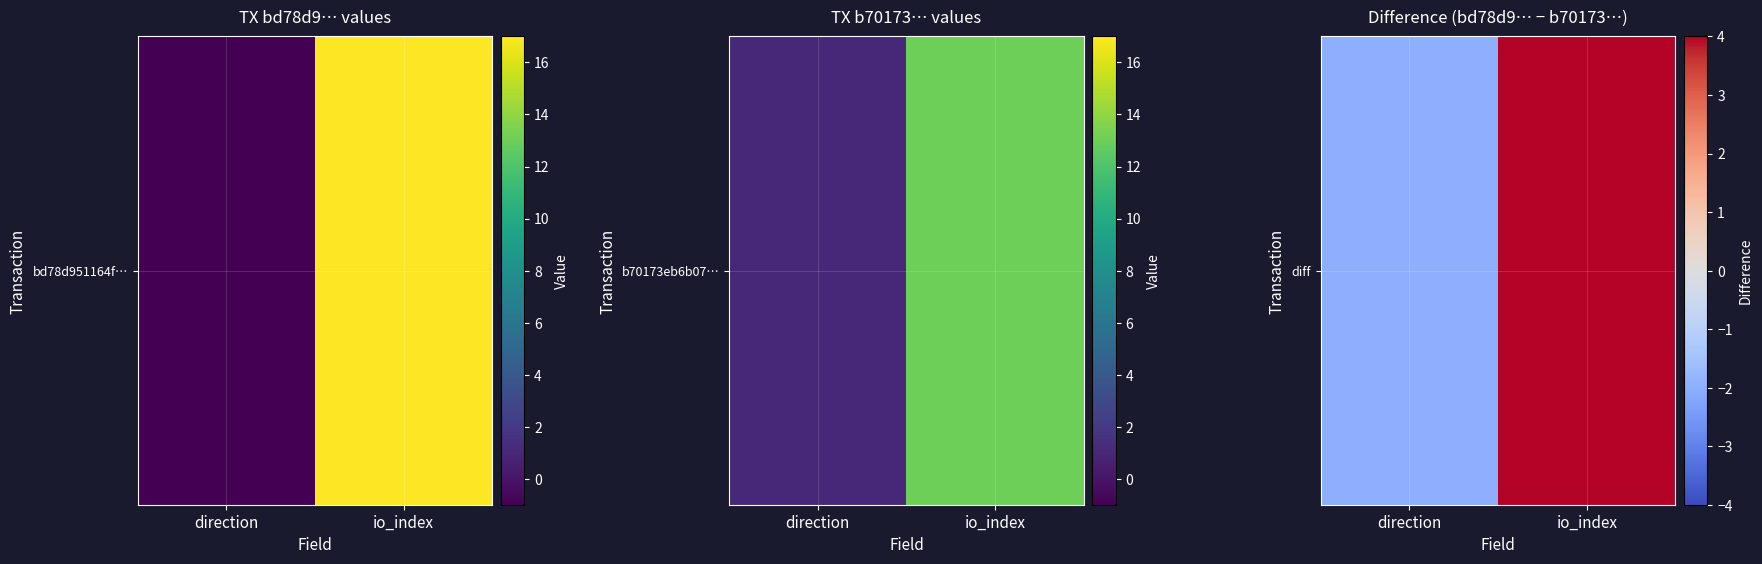

Rank the categories by value from lowest to highest.

direction, io_index